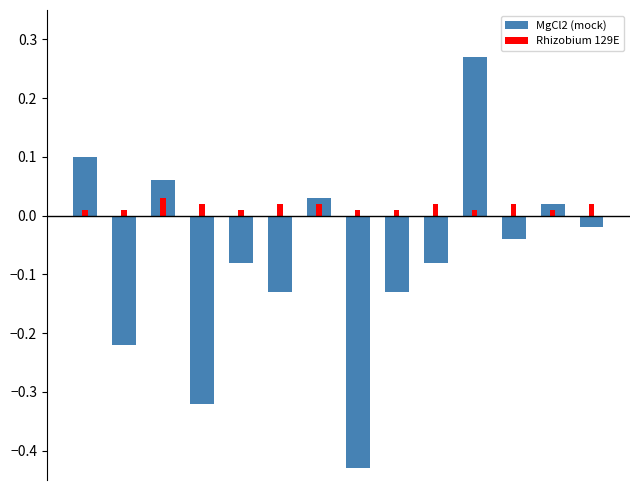

Reading right to left, list all the values displayed in this chart.

MgCl2 (mock): -0.0	0.0	-0.0	0.3	-0.1	-0.1	-0.4	0.0	-0.1	-0.1	-0.3	0.1	-0.2	0.1
Rhizobium 129E: 0.0	0.0	0.0	0.0	0.0	0.0	0.0	0.0	0.0	0.0	0.0	0.0	0.0	0.0